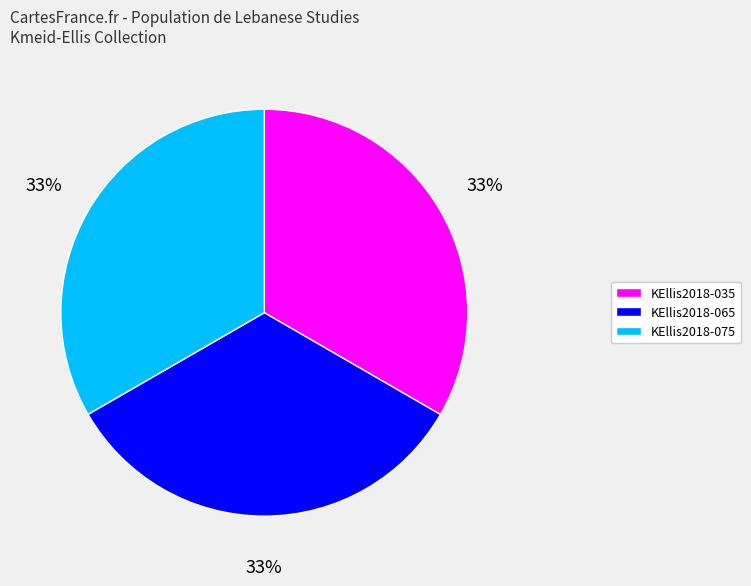

To the nearest percent, what is the average slice percentage?

33%